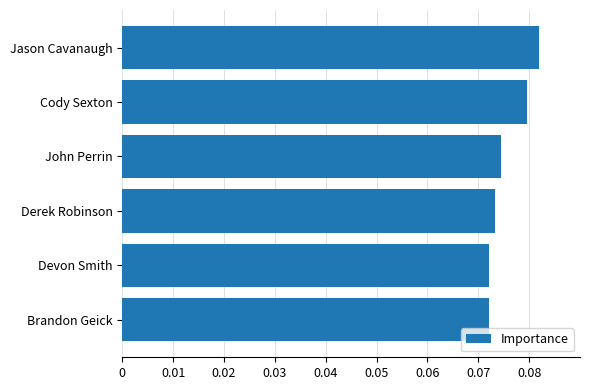

What is the sum of all values?

0.5